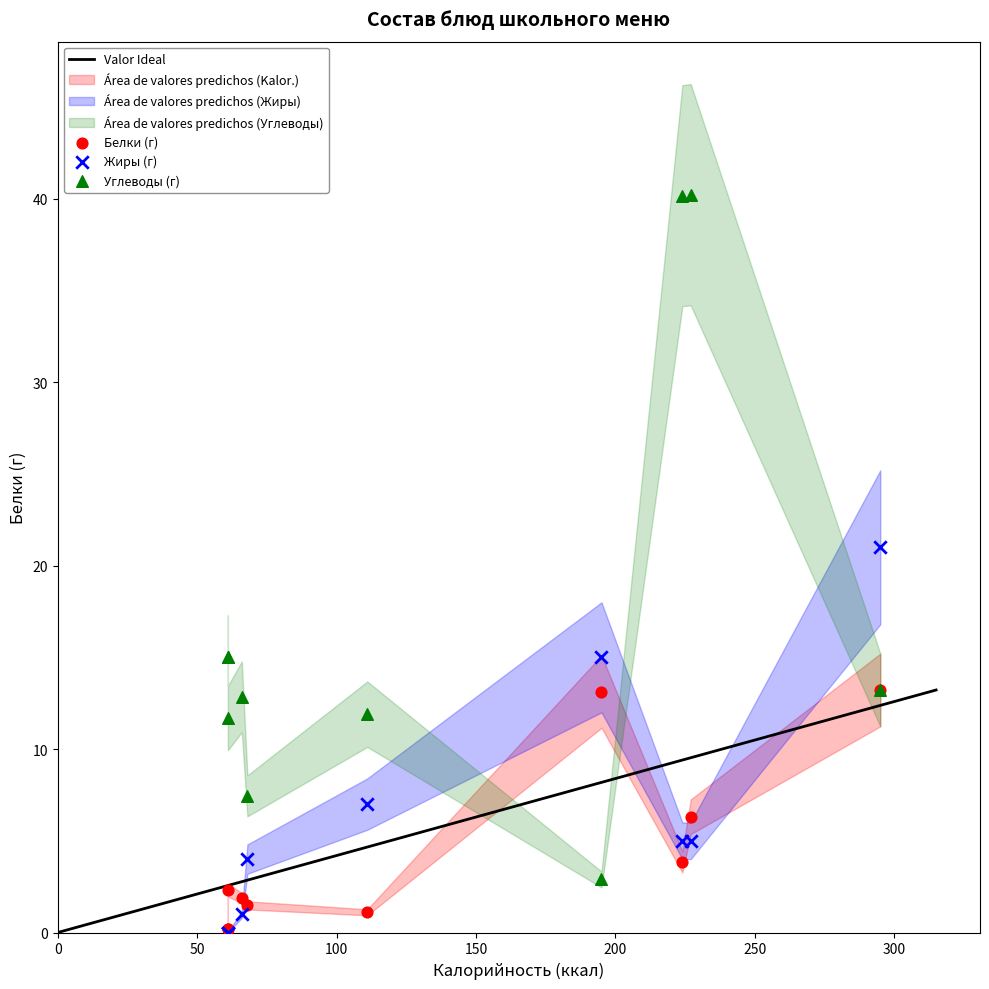

Which series has the largest Y range (max minus min)?

Углеводы (г)